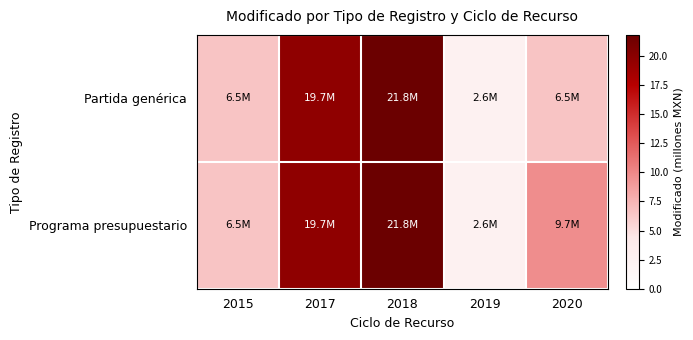

List the series in order of their peak value, lowest first.

Partida genérica, Programa presupuestario